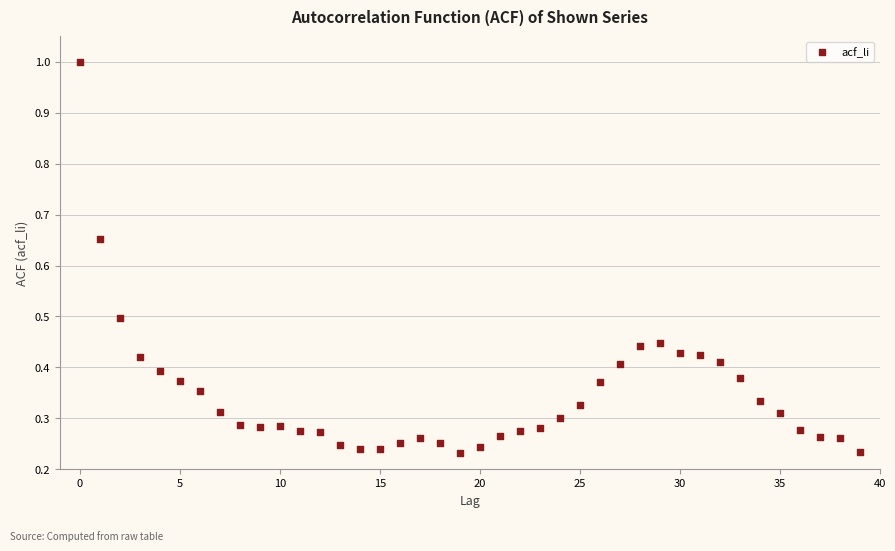

What is the range of Y values (max minus min)?

0.8